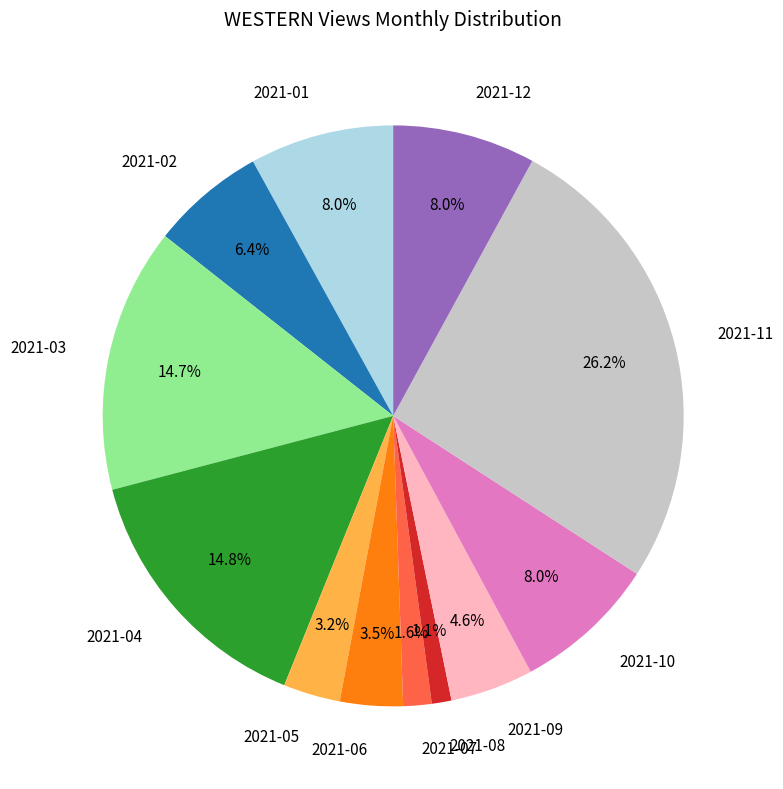

Does 2021-04 represent more than half of the total?

No